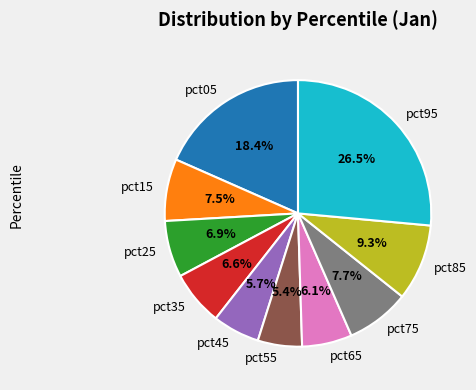

How much of the chart is everything except pct95?

73.5%